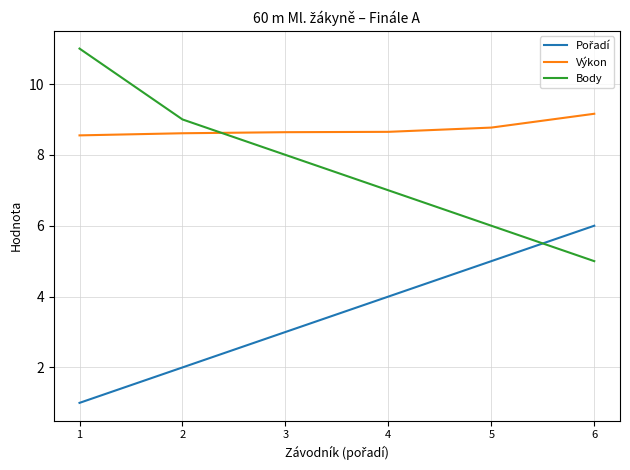

What is the difference between the highest and lowest values at 2?

7.0